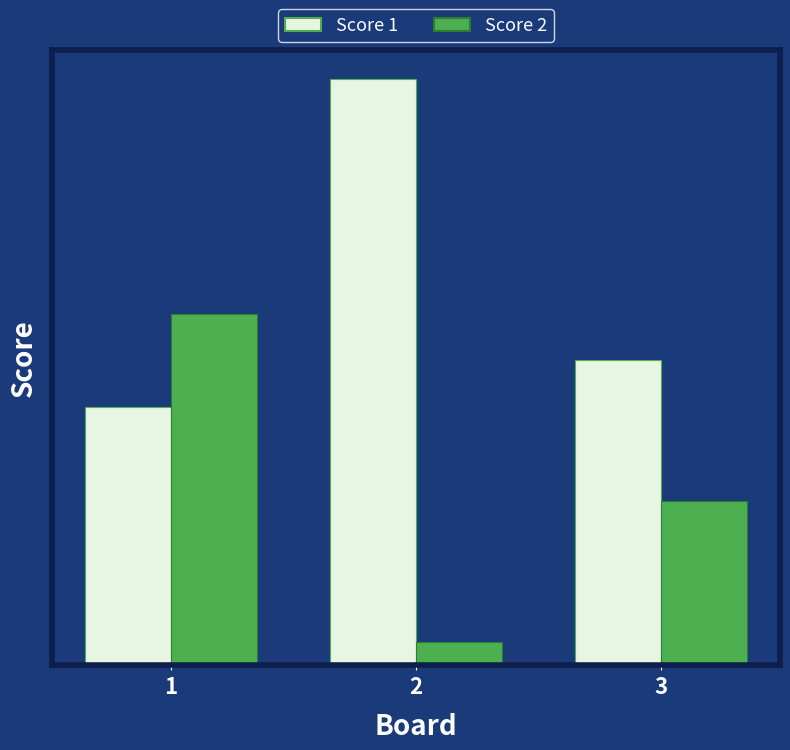

What are all the series names shown in the legend?

Score 1, Score 2